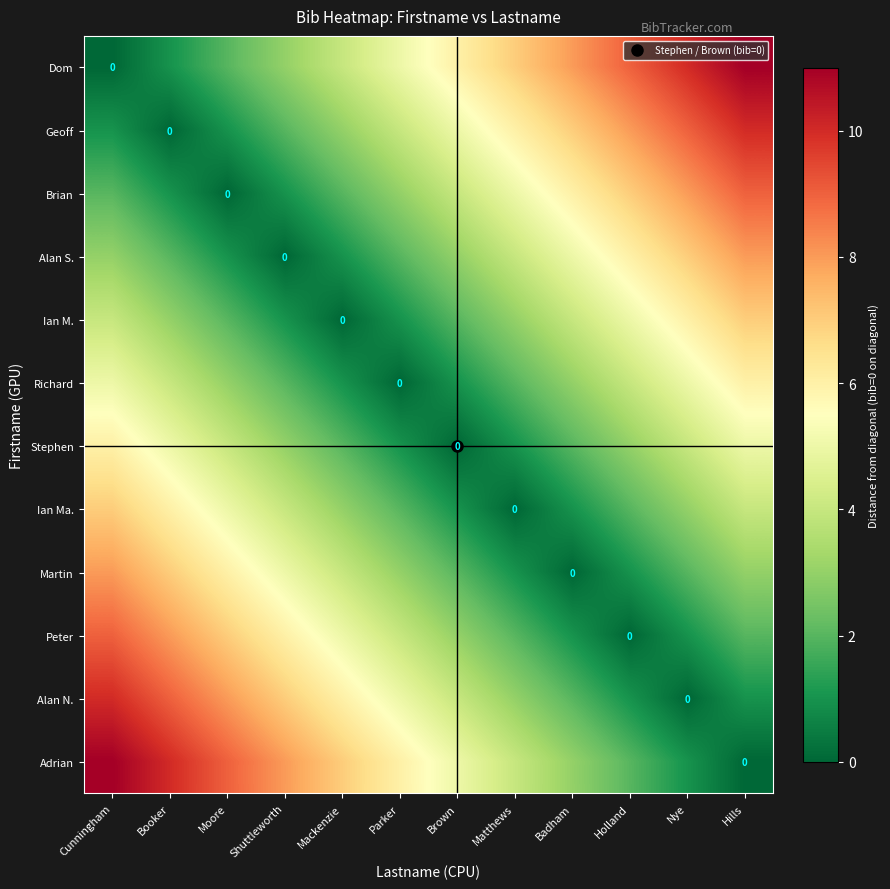

Is the value of Alan N. at Booker greater than the value of Brian at Hills?

No